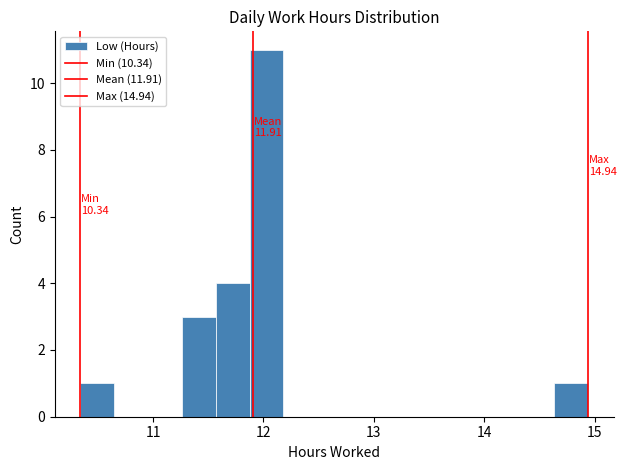

Read against the x-axis, roughly where is the centre of the tallest bar?

12.0